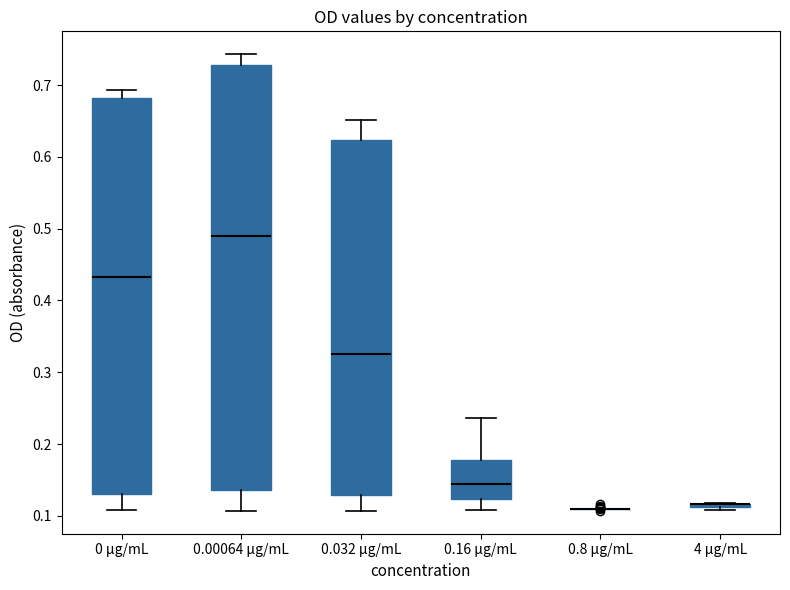

Comparing the boxes themselves (not the whiskers), which one is the tallest?

0.00064 μg/mL